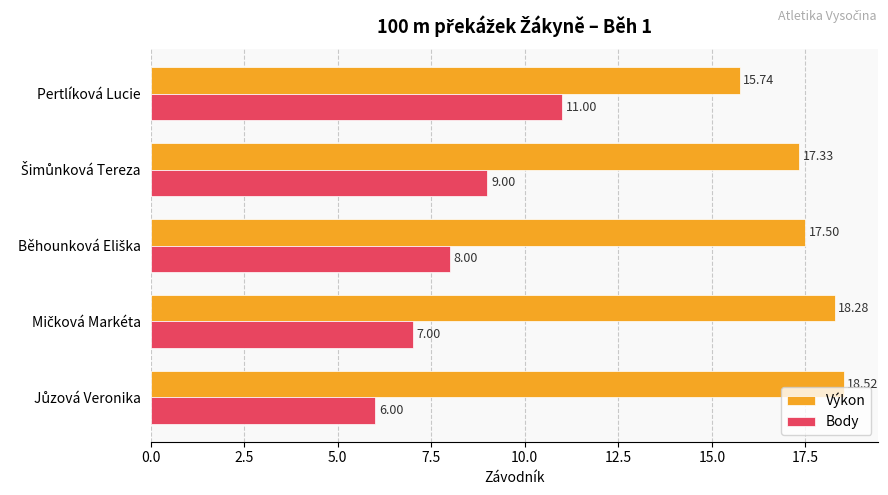

How many values in the Výkon series are below 17?

1